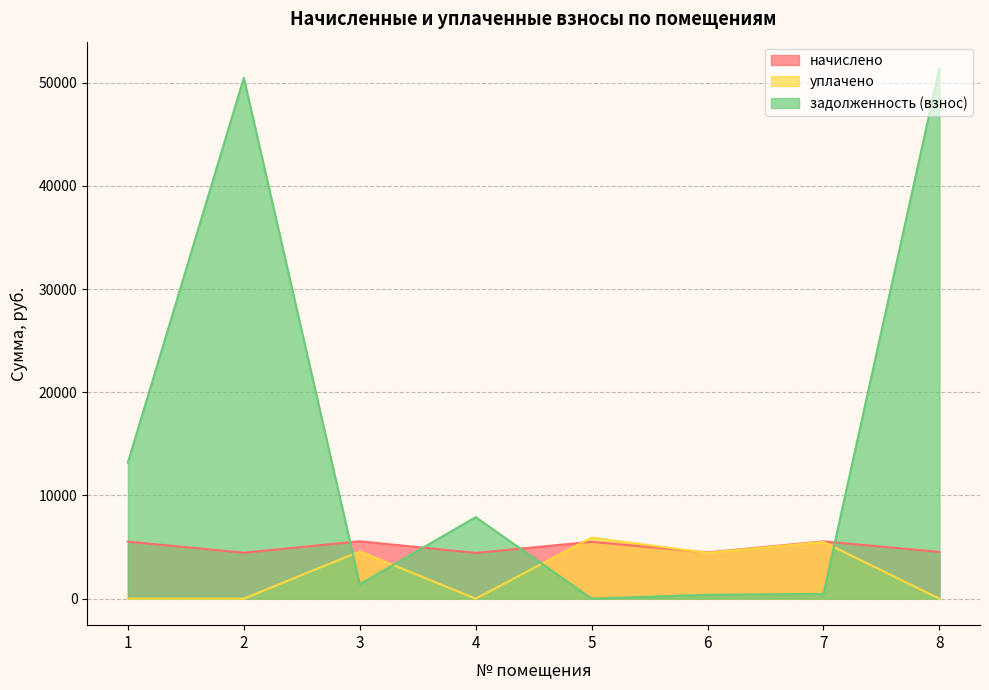

True or false: уплачено and начислено intersect in this chart.

True